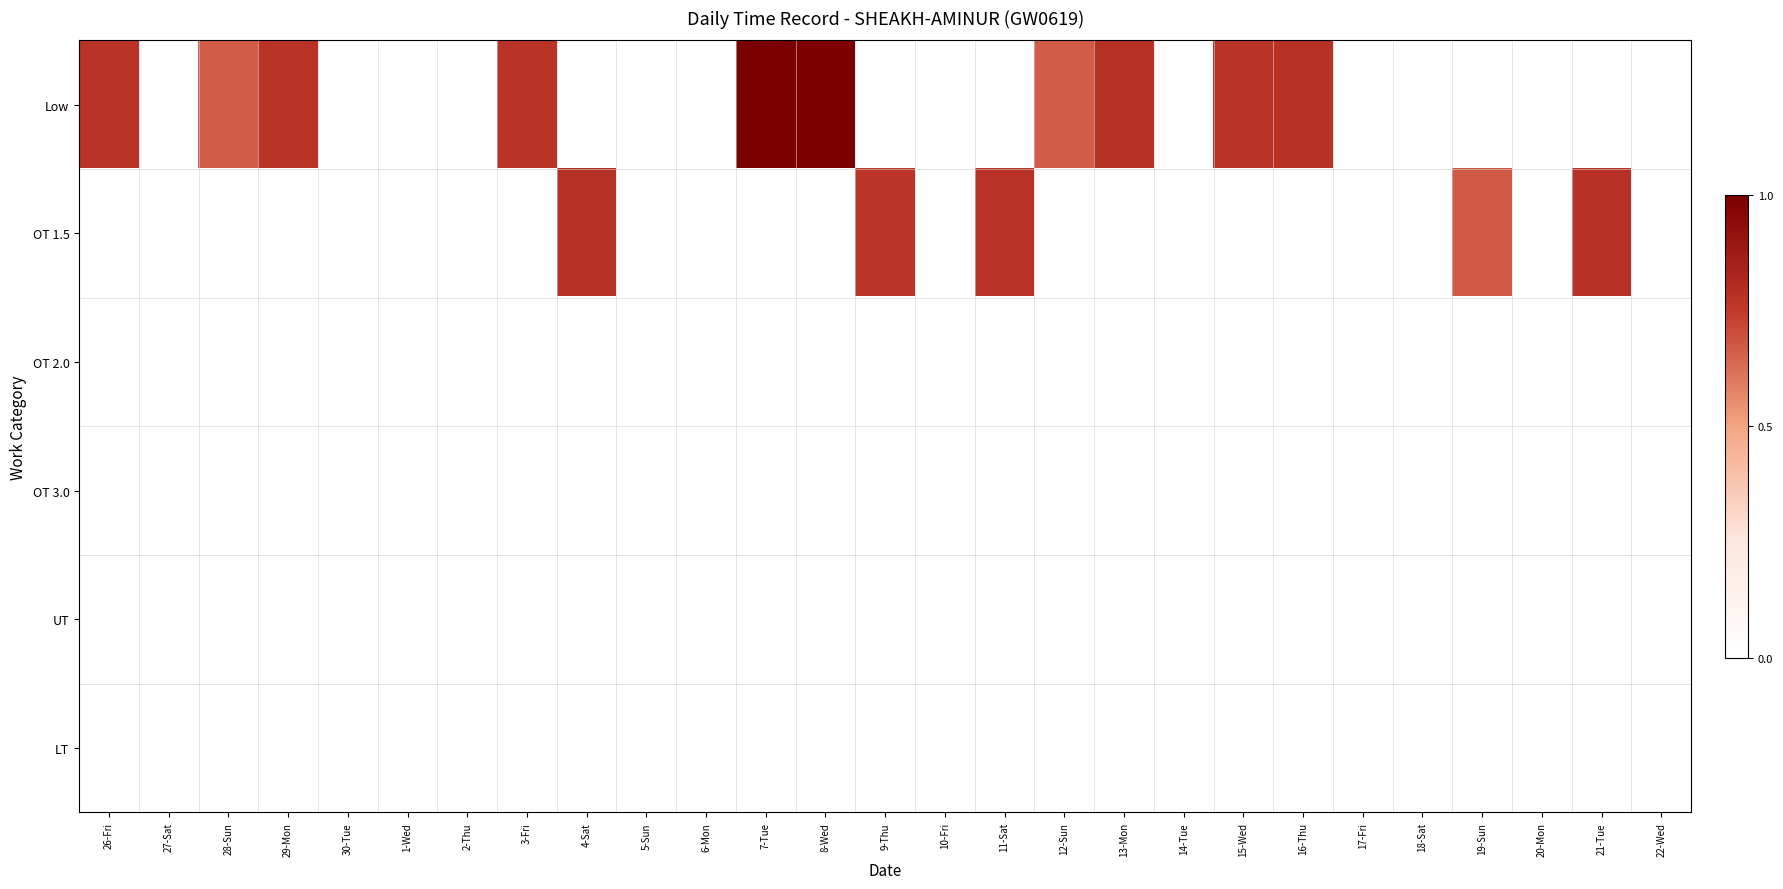

List the series in order of their peak value, highest first.

Low, OT 1.5, OT 2.0, OT 3.0, UT, LT